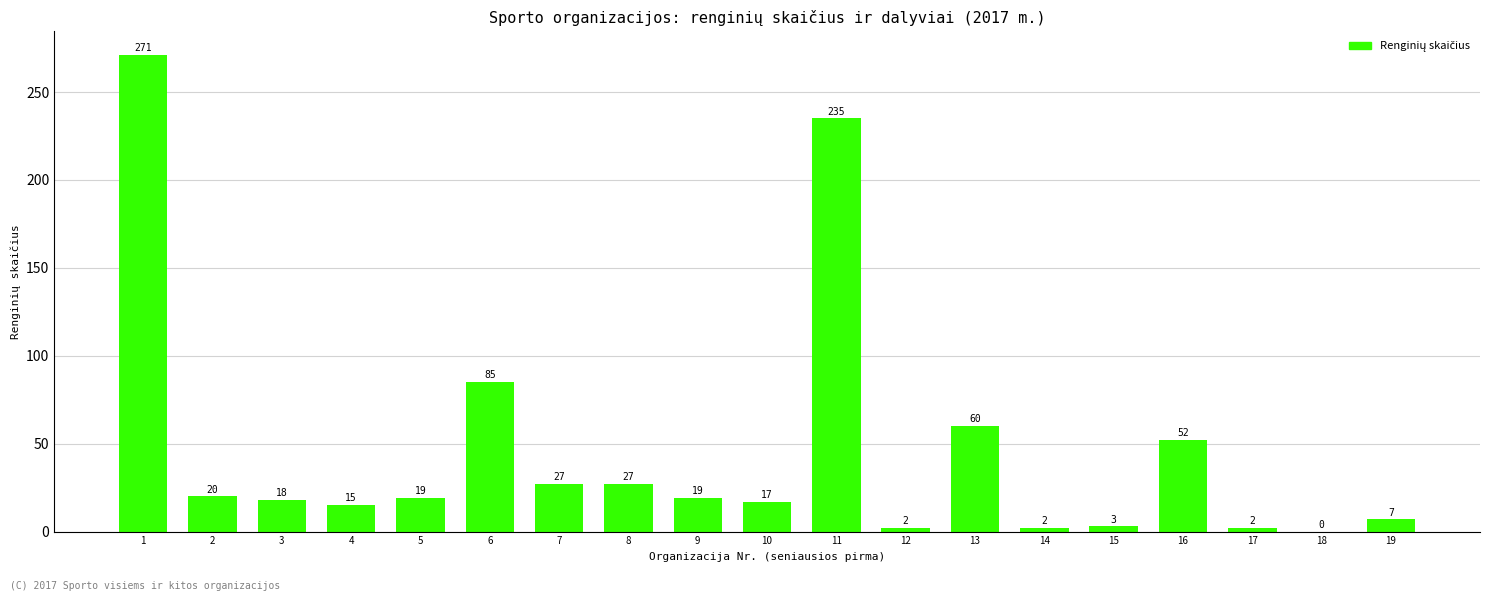

How many positive values are there?

18